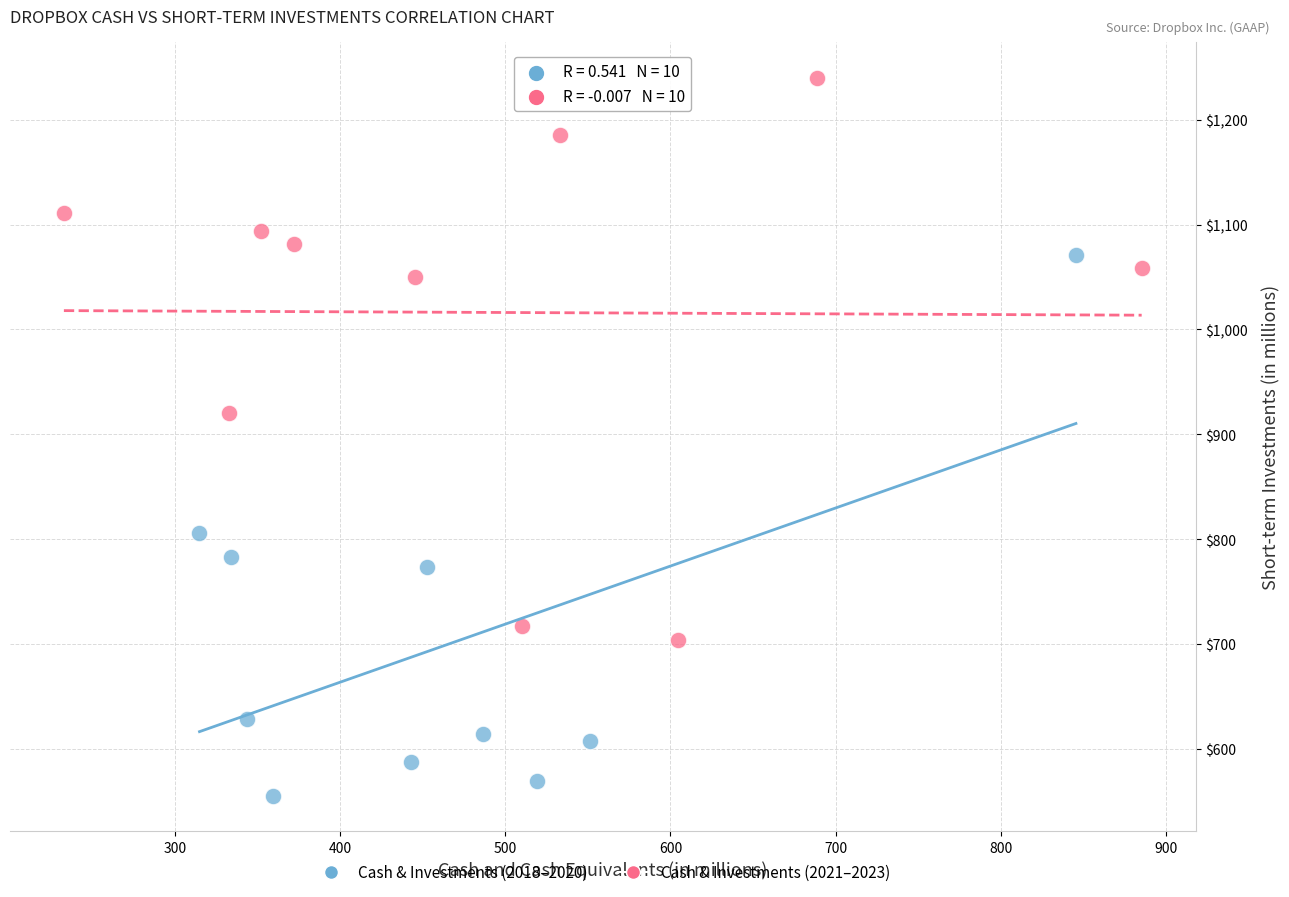

Which series reaches the maximum Y coordinate?

Cash & Investments (2021–2023)